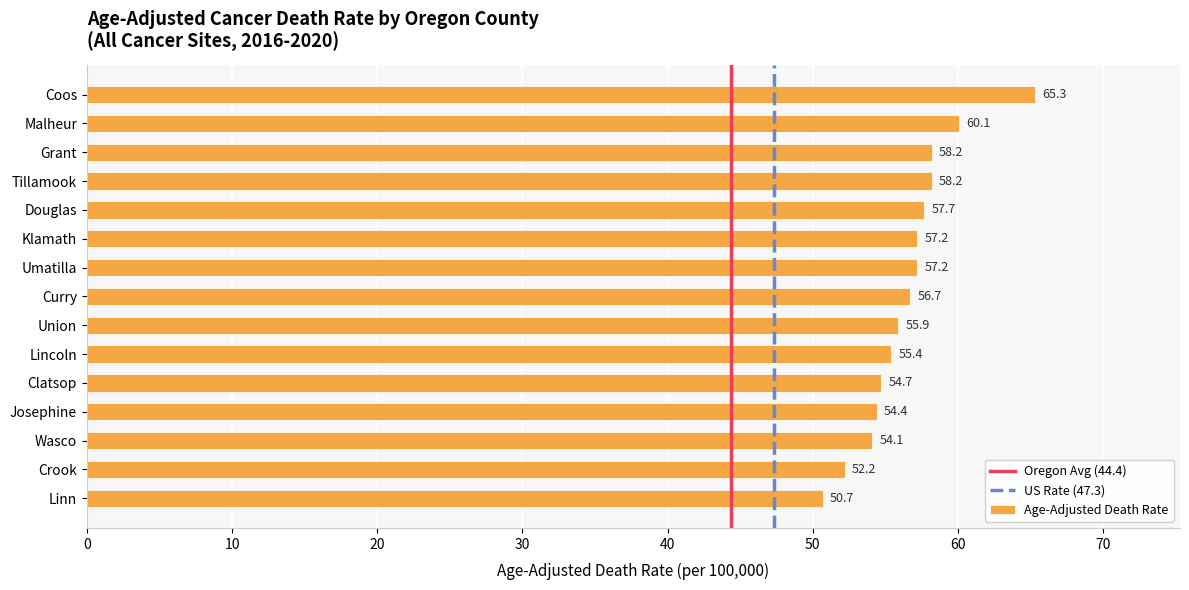

Reading top to bottom, list all the values displayed in this chart.

Coos=65.3	Malheur=60.1	Grant=58.2	Tillamook=58.2	Douglas=57.7	Klamath=57.2	Umatilla=57.2	Curry=56.7	Union=55.9	Lincoln=55.4	Clatsop=54.7	Josephine=54.4	Wasco=54.1	Crook=52.2	Linn=50.7